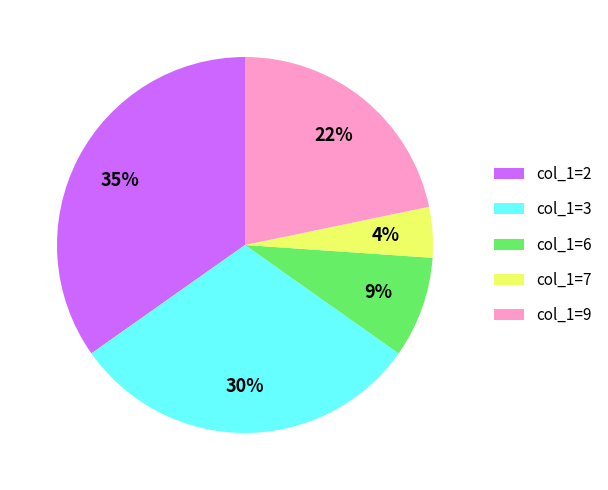

True or false: col_1=2 accounts for 27% of the total.

False